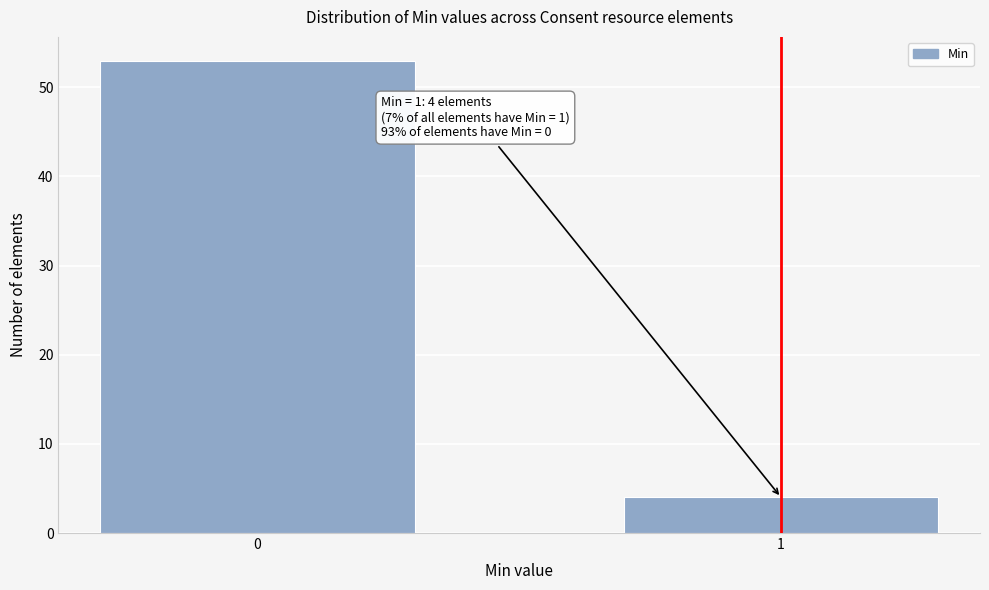

Reading right to left, transcribe all the data shown in this chart.

4	53